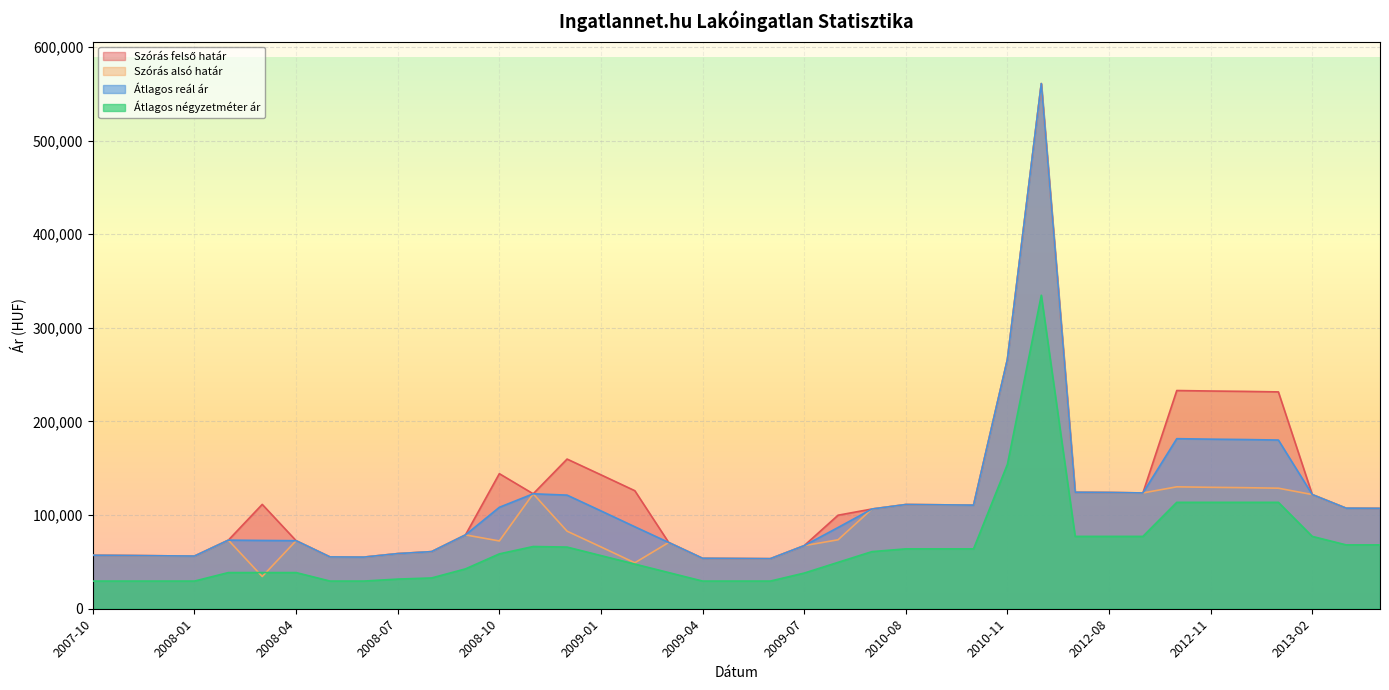

Which series has the widest spread of values?

Szórás alsó határ